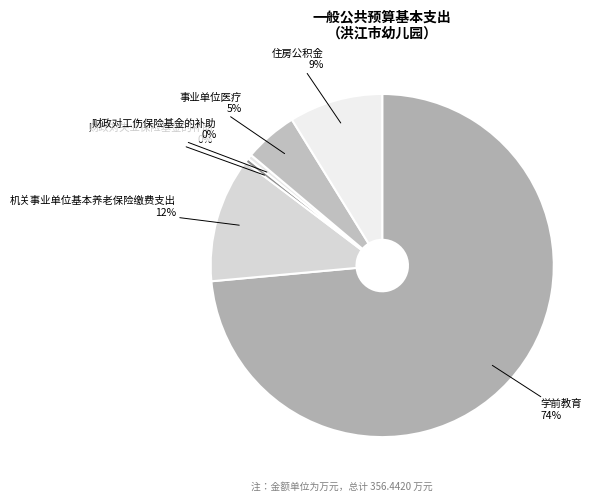

What is the majority slice?

学前教育